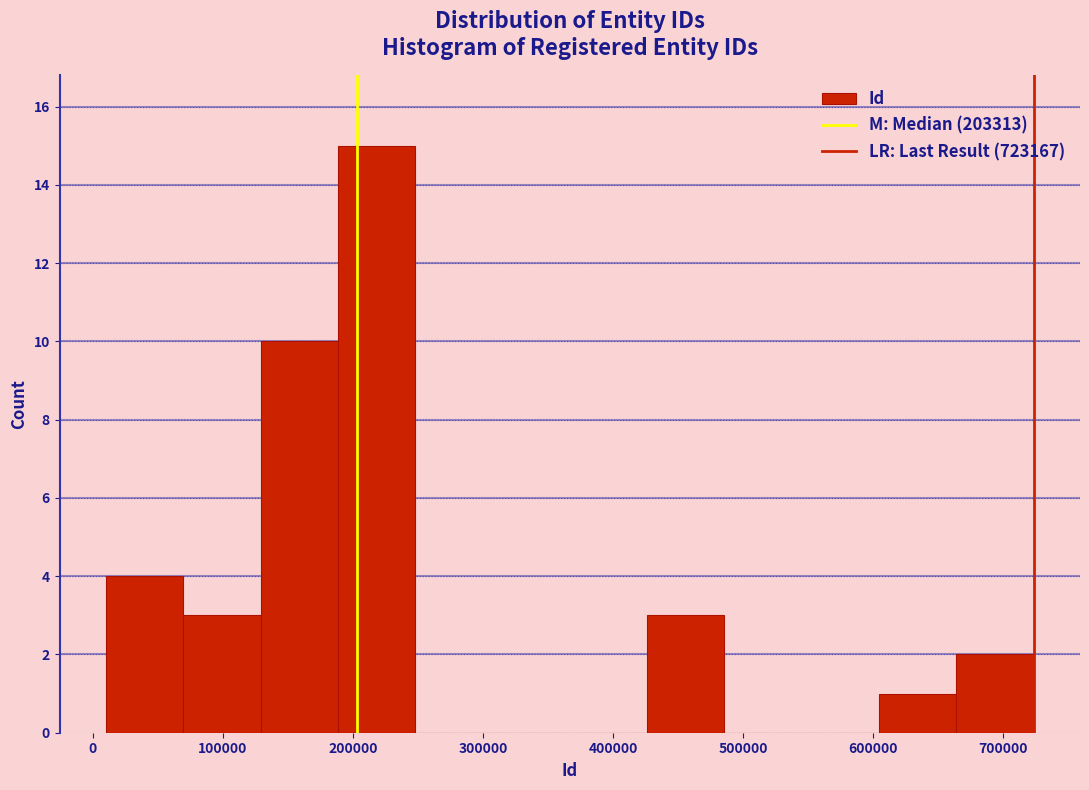

Reading left to right, transcribe this chart: for each bar, give the range it covers on the x-axis and its height. Neither the bar edges nor the heights are printed on the chart, so give them approximately, as read against the axes.

10000 to 70000: 4
70000 to 130000: 3
130000 to 190000: 10
190000 to 250000: 15
250000 to 310000: 0
310000 to 370000: 0
370000 to 430000: 0
430000 to 490000: 3
490000 to 540000: 0
540000 to 600000: 0
600000 to 660000: 1
660000 to 720000: 2